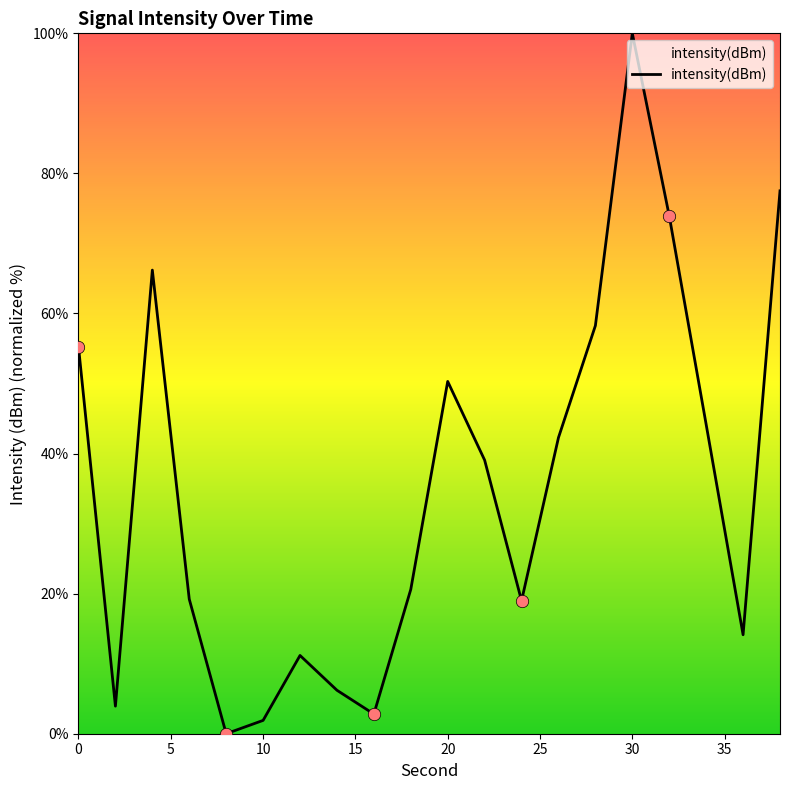

What is the greatest value displayed?

100.0